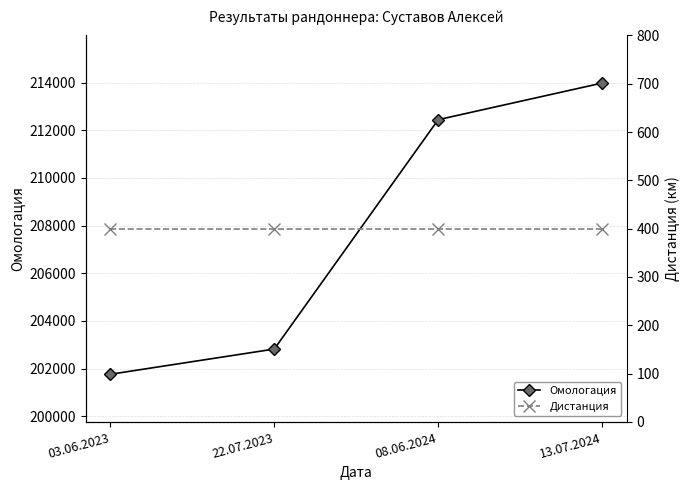

What is the difference between the Омологация values at 08.06.2024 and 03.06.2023?

10684